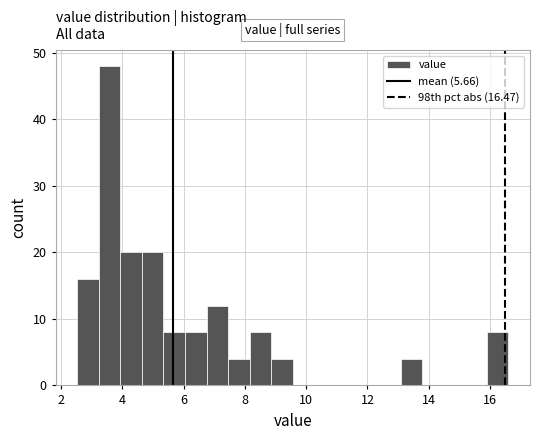

Read against the x-axis, roughly where is the centre of the tallest bar?

3.6